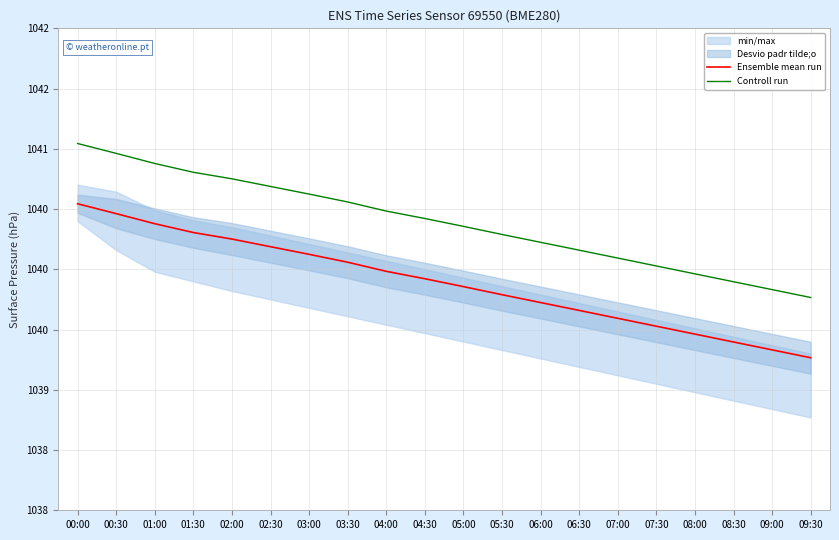

Reading right to left, extract all data points from this chart.

Ensemble mean run: 09:30=1039.3	09:00=1039.3	08:30=1039.4	08:00=1039.5	07:30=1039.5	07:00=1039.6	06:30=1039.7	06:00=1039.7	05:30=1039.8	05:00=1039.9	04:30=1039.9	04:00=1040.0	03:30=1040.1	03:00=1040.1	02:30=1040.2	02:00=1040.3	01:30=1040.3	01:00=1040.4	00:30=1040.5	00:00=1040.5
Controll run: 09:30=1039.8	09:00=1039.8	08:30=1039.9	08:00=1040.0	07:30=1040.0	07:00=1040.1	06:30=1040.2	06:00=1040.2	05:30=1040.3	05:00=1040.4	04:30=1040.4	04:00=1040.5	03:30=1040.6	03:00=1040.6	02:30=1040.7	02:00=1040.8	01:30=1040.8	01:00=1040.9	00:30=1041.0	00:00=1041.0